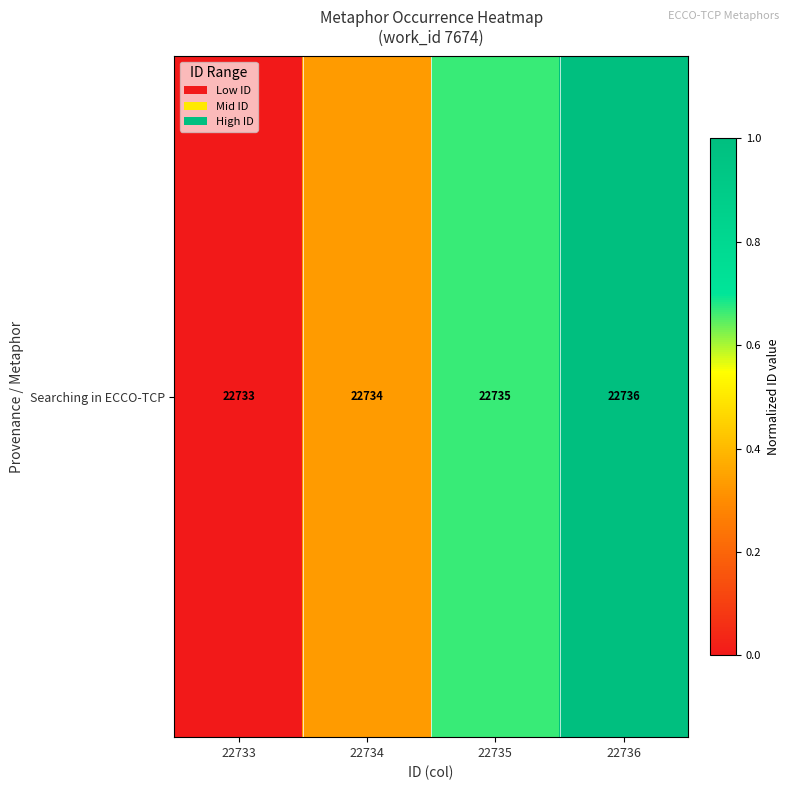

What is the difference between the maximum and minimum values?

1.0